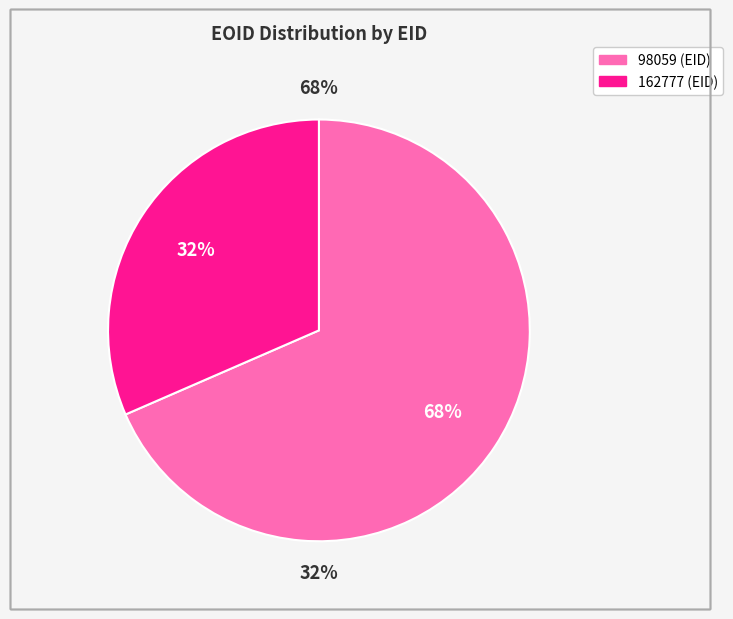

Combined, do 162777 and 98059 account for over 50%?

Yes